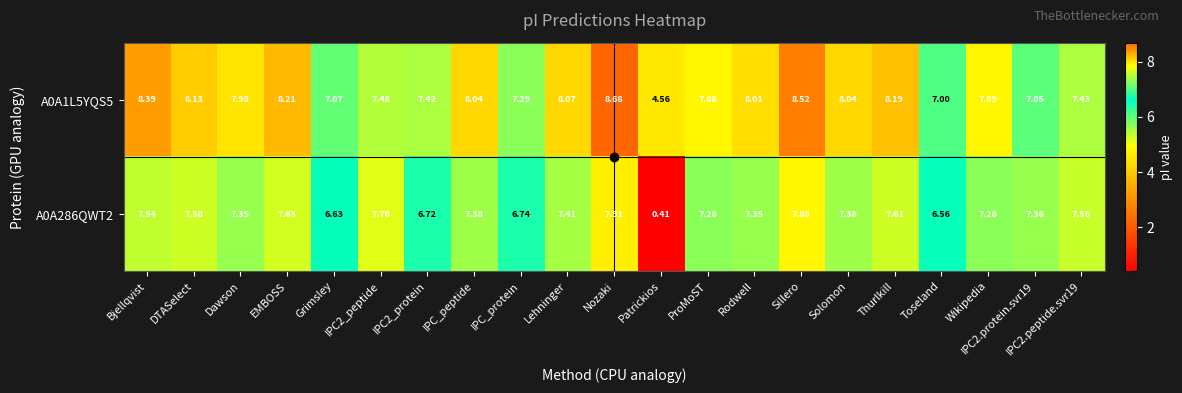

Is the value of A0A1L5YQS5 at EMBOSS greater than the value of A0A286QWT2 at Sillero?

Yes